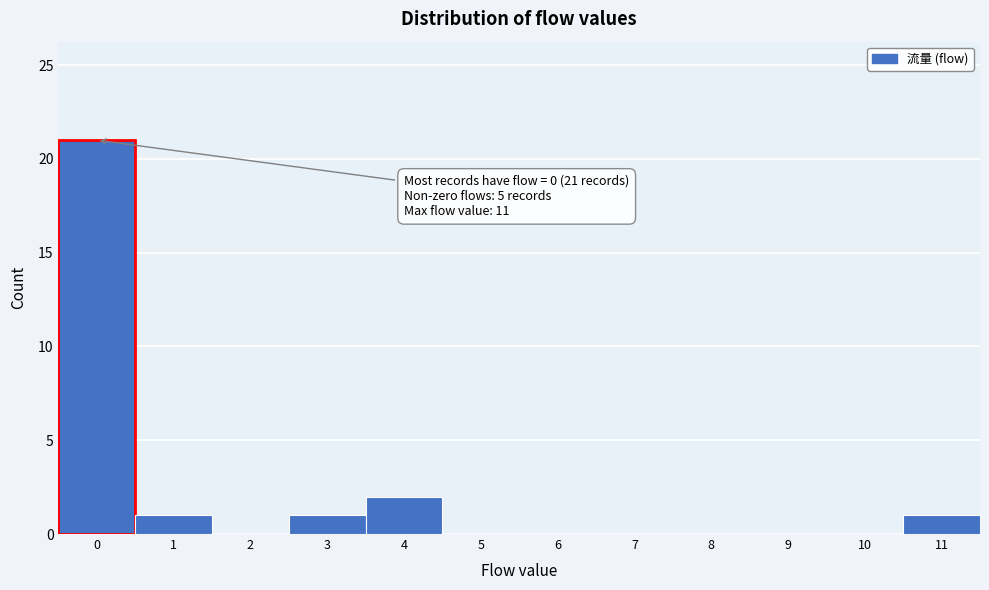

Which range on the x-axis has the tallest bar?

-0.5 to 0.5